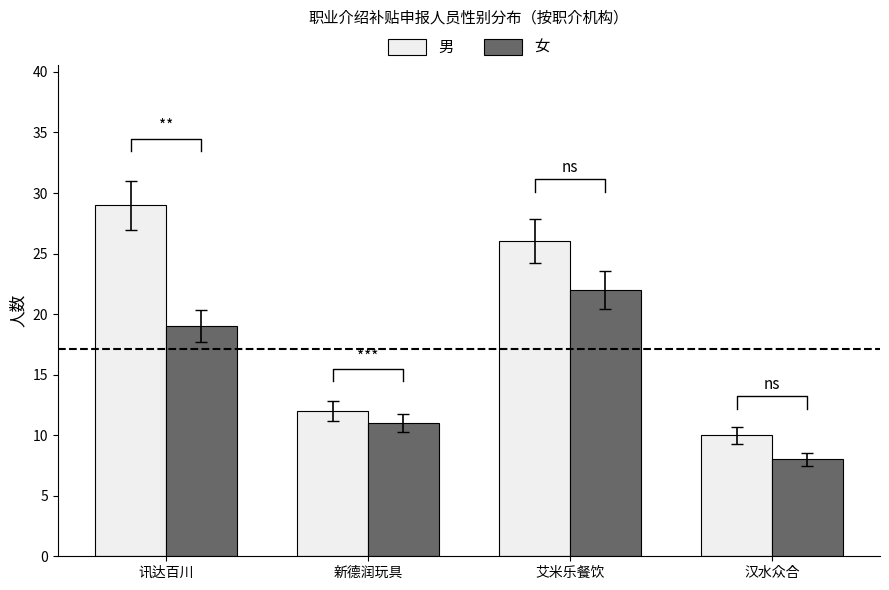

How many bars are there in total?

8